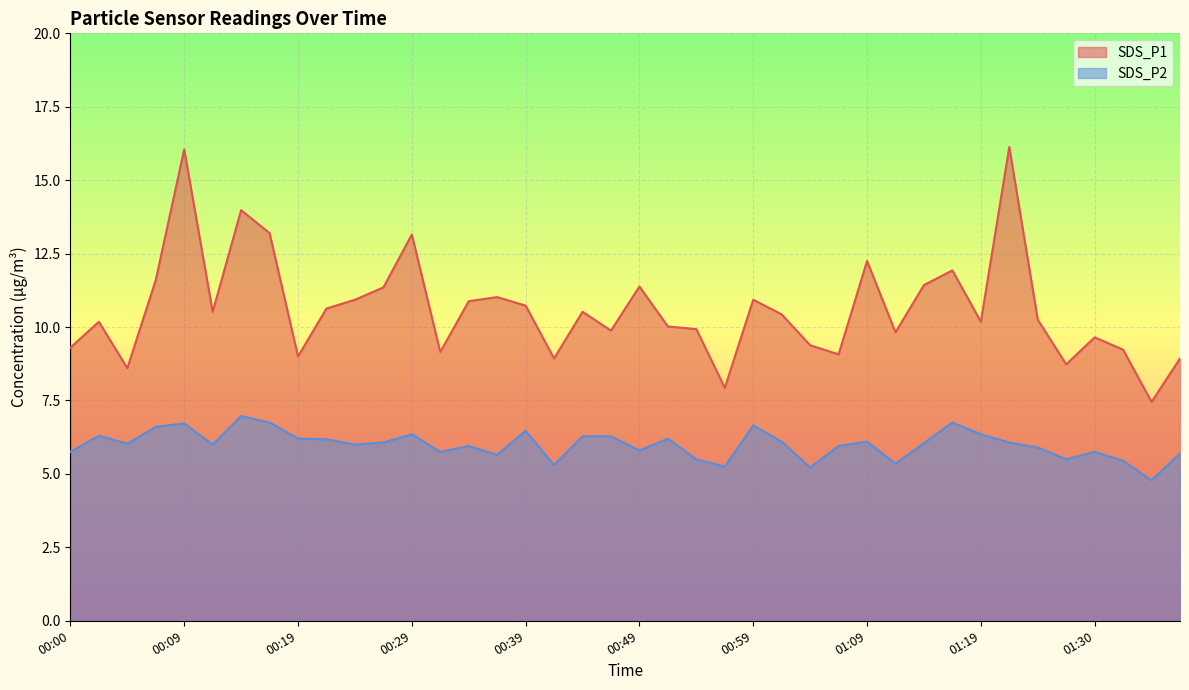

How many interior local valleys does the SDS_P1 series have?

12